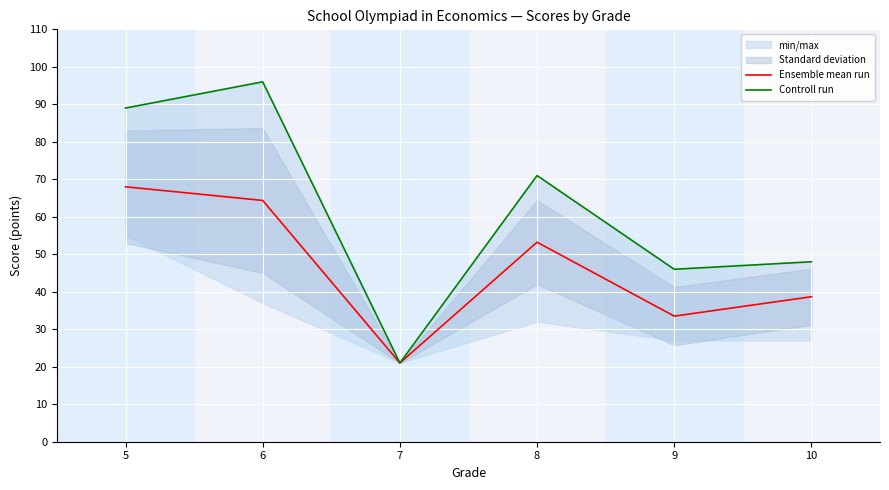

List the series in order of their peak value, lowest first.

Ensemble mean run, Controll run